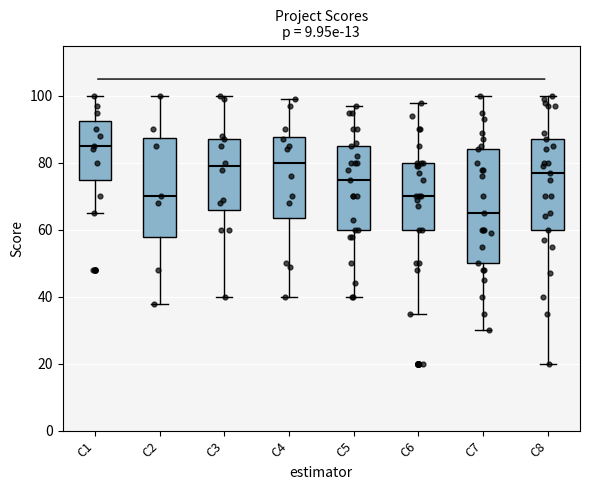

Reading left to right, transcribe this box plot: for each box, give where its median line is, the range the box spans, and where its two whiskers end, as read against the y-axis. The values are not printed on the chart, so give them approximately, as read against the axis.

C1: median 86, box 76 to 92, whiskers 66 to 100
C2: median 70, box 58 to 88, whiskers 38 to 100
C3: median 80, box 66 to 88, whiskers 40 to 100
C4: median 80, box 64 to 88, whiskers 40 to 100
C5: median 76, box 60 to 86, whiskers 40 to 98
C6: median 70, box 60 to 80, whiskers 36 to 98
C7: median 66, box 50 to 84, whiskers 30 to 100
C8: median 78, box 60 to 88, whiskers 20 to 100